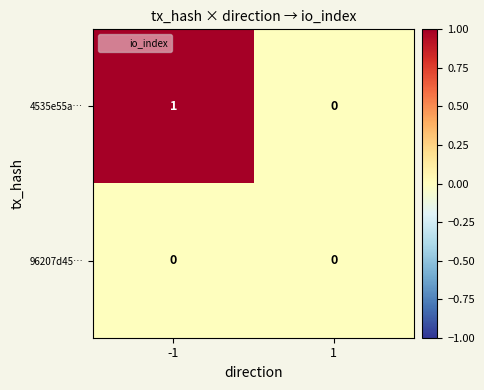

Is the value of 4535e55a… at -1 greater than the value of 96207d45… at -1?

Yes